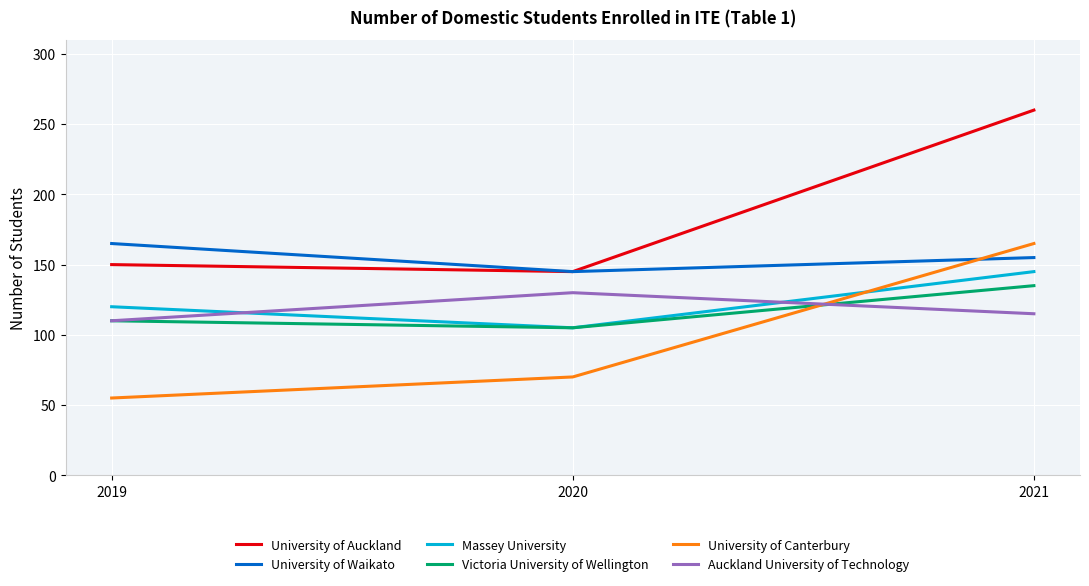

What is the difference between the maximum and second lowest values in the University of Auckland series?

110